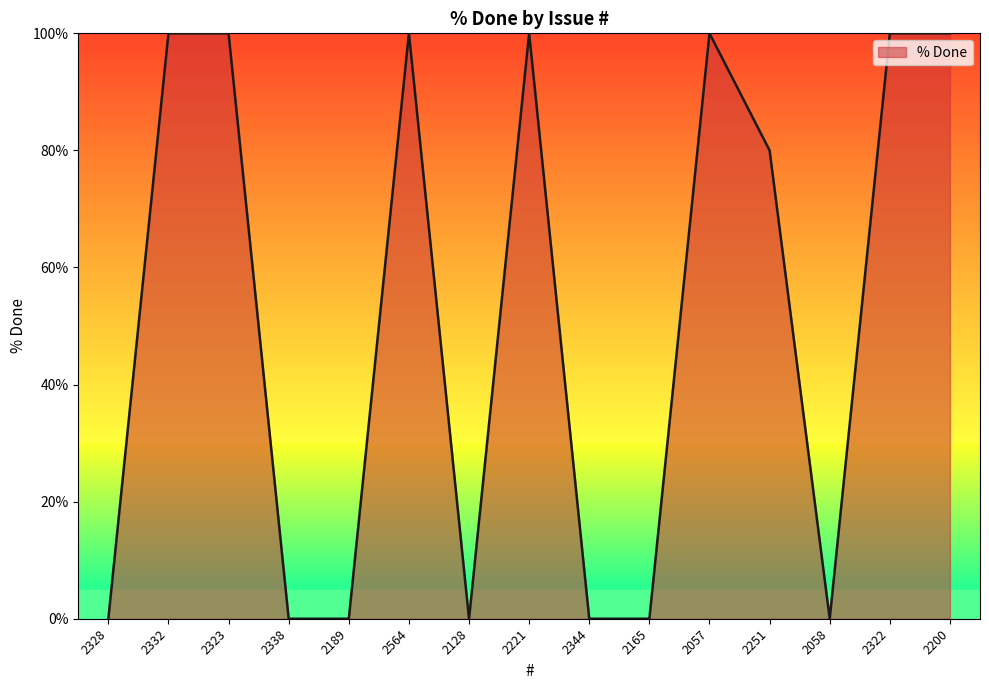

What position from the left is 2221?

8